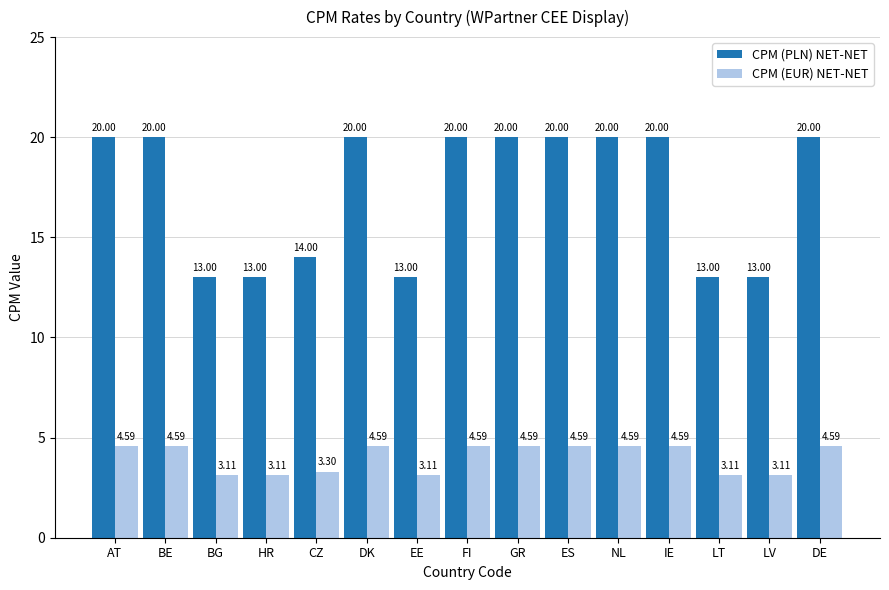

At which label is CPM (PLN) NET-NET closest to 16?

CZ